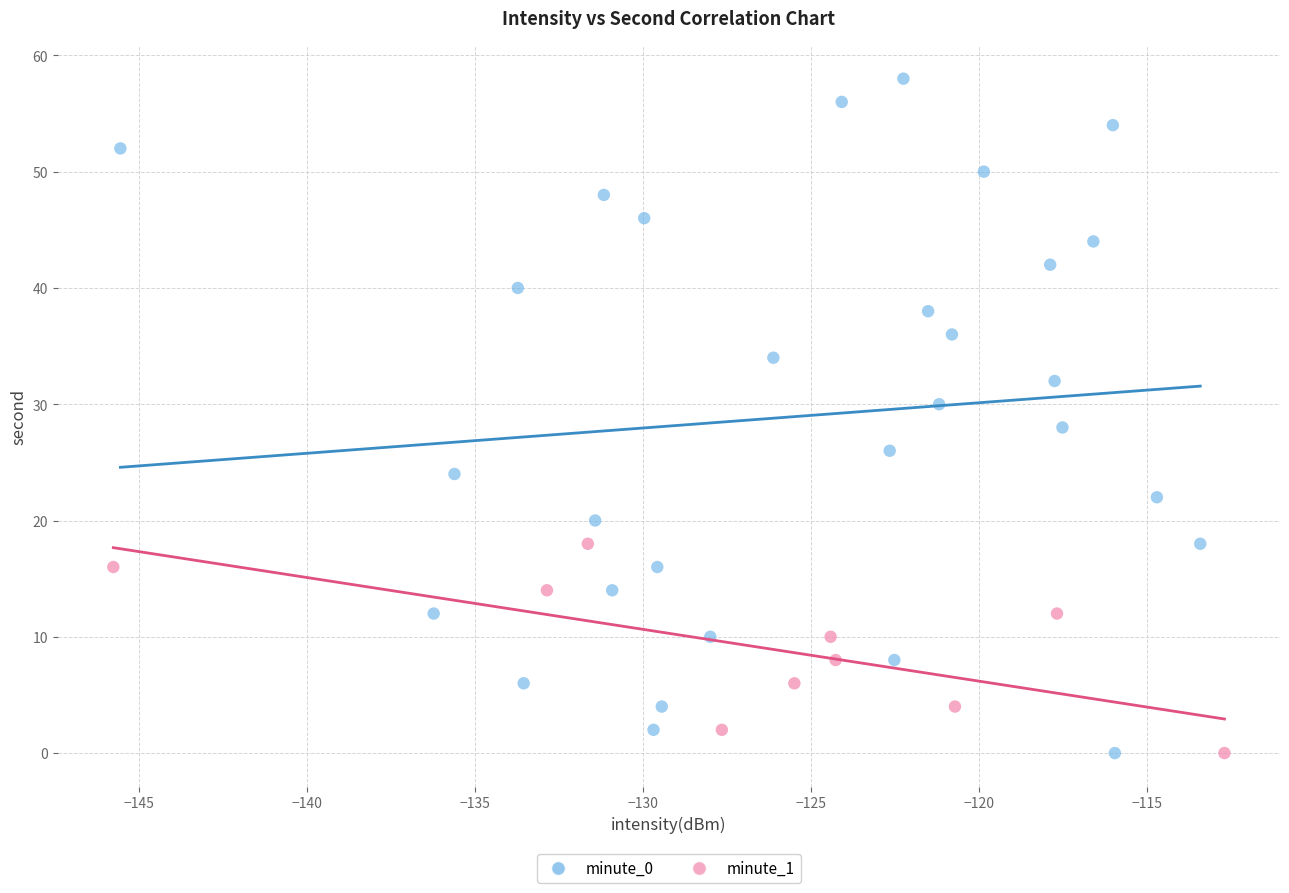

Which series reaches the maximum Y coordinate?

minute_0